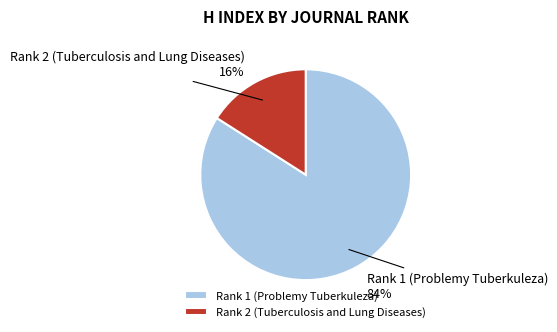

To the nearest percent, what is the combined percentage of Rank 1 (Problemy Tuberkuleza) and Rank 2 (Tuberculosis and Lung Diseases)?

100%